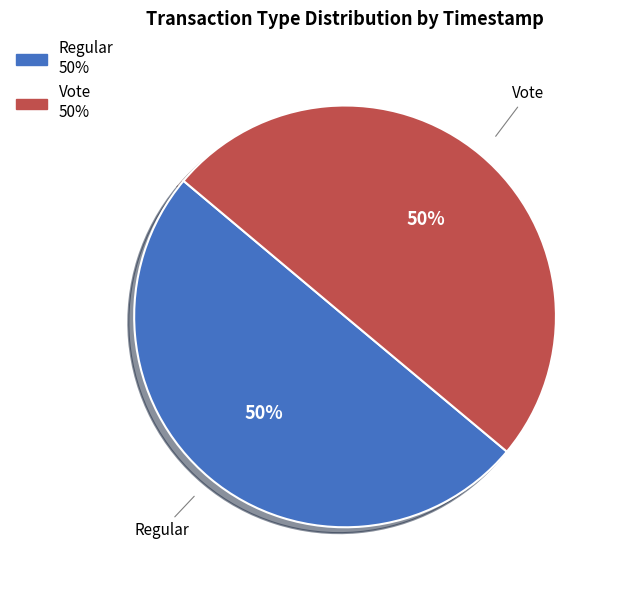

The Regular slice represents 50% of the pie. True or false?

True